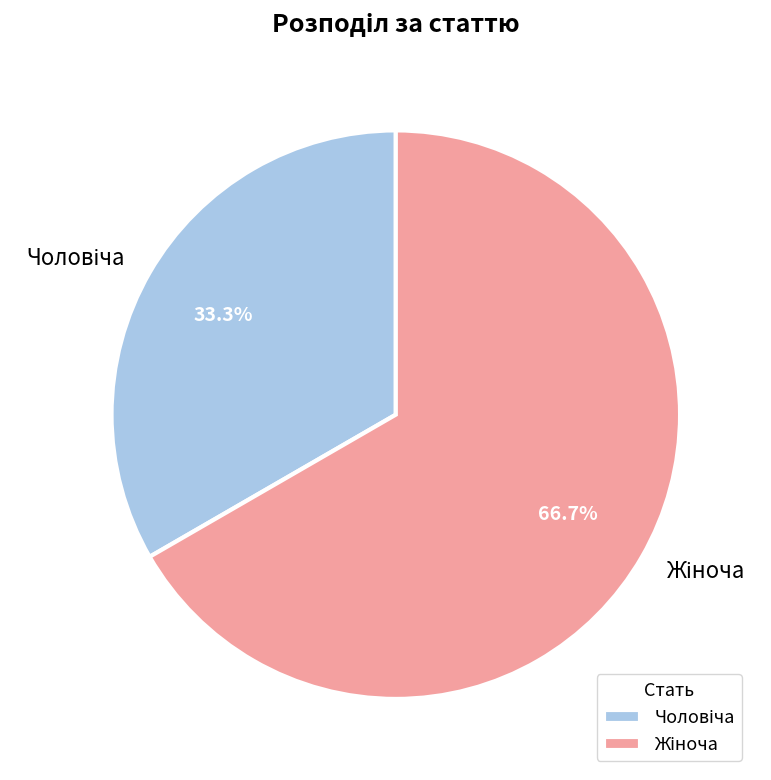

Is there a majority slice in this chart?

Yes